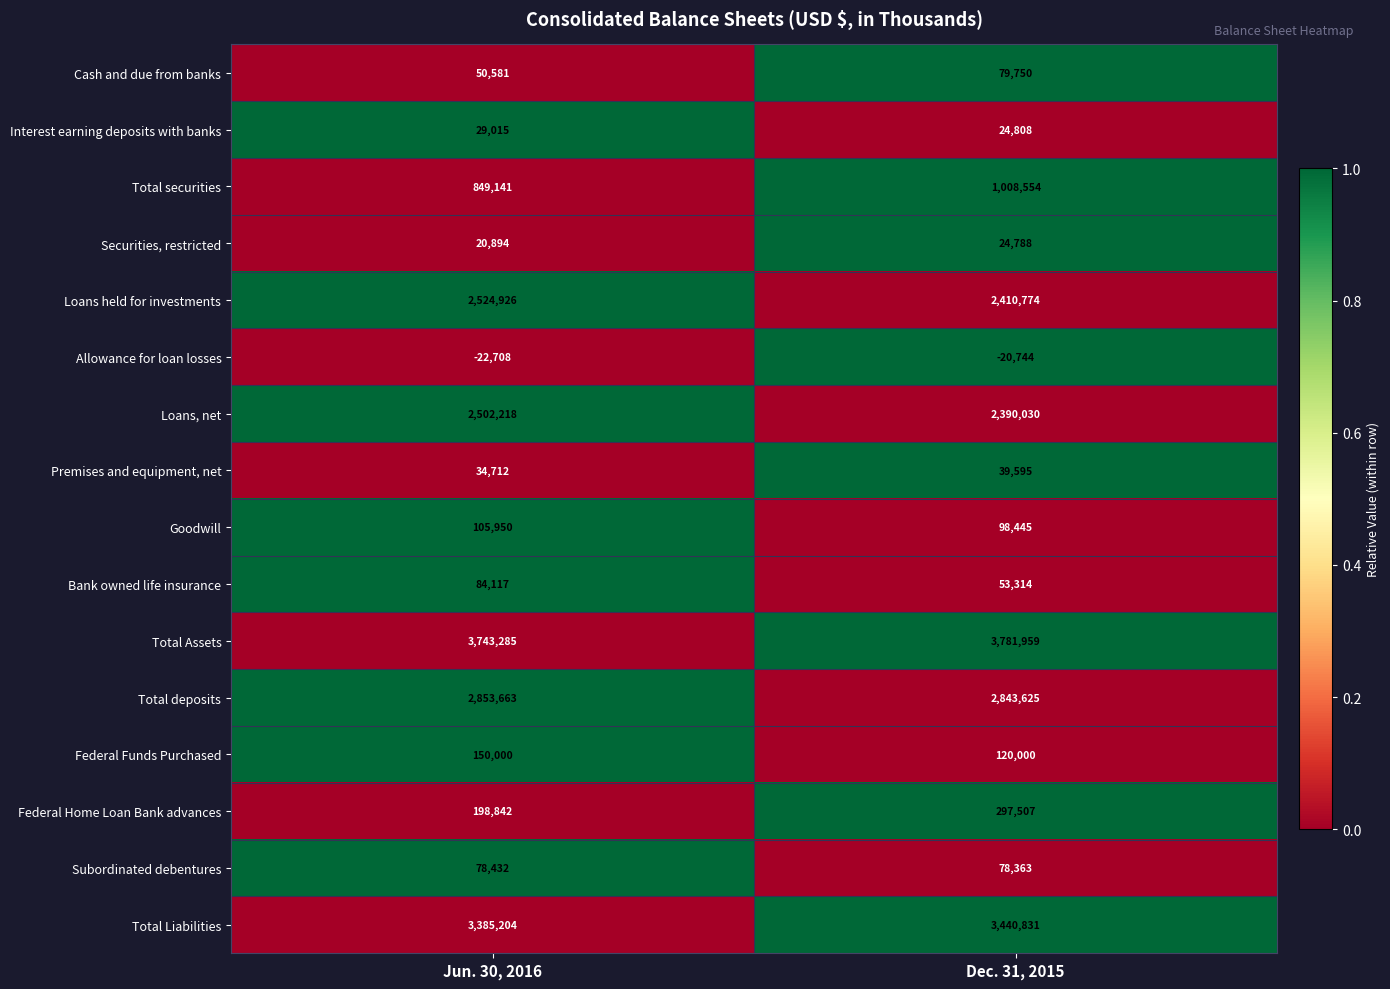

The value of Loans, net at Jun. 30, 2016 is 2502218. True or false?

True